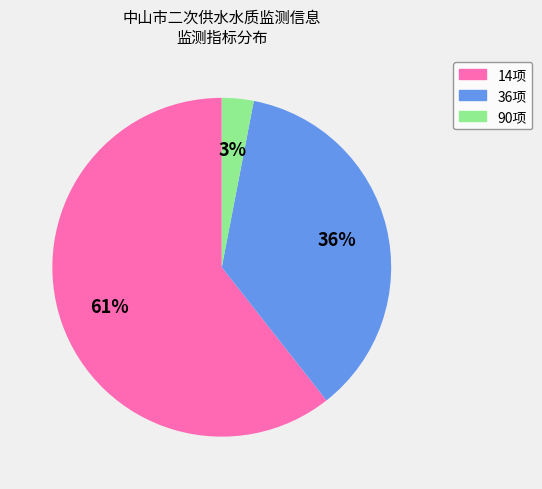

Is the sum of 36项 and 90项 greater than half?

No